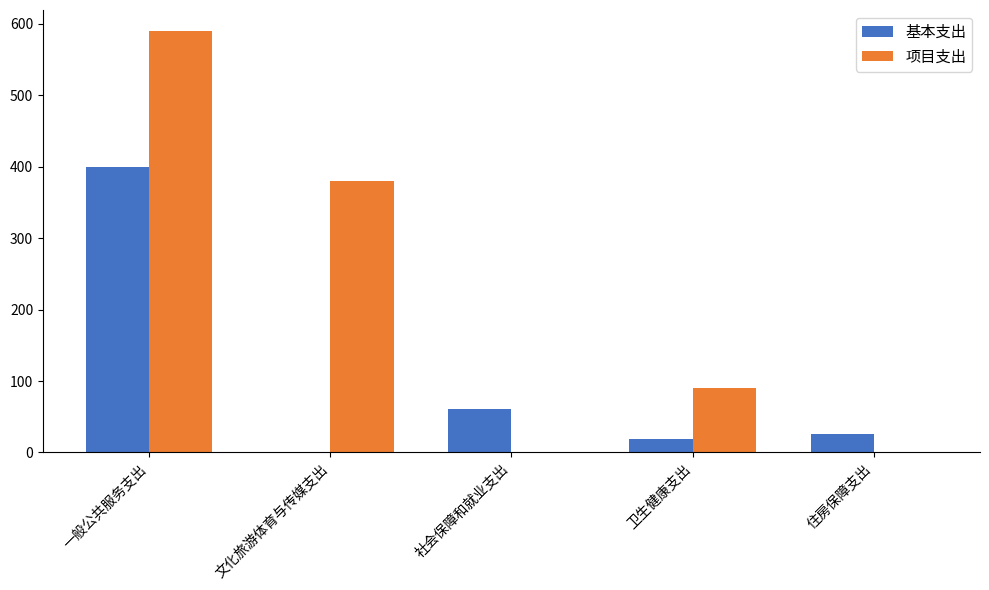

True or false: 基本支出 has a value of 399.1 at 一般公共服务支出.

True